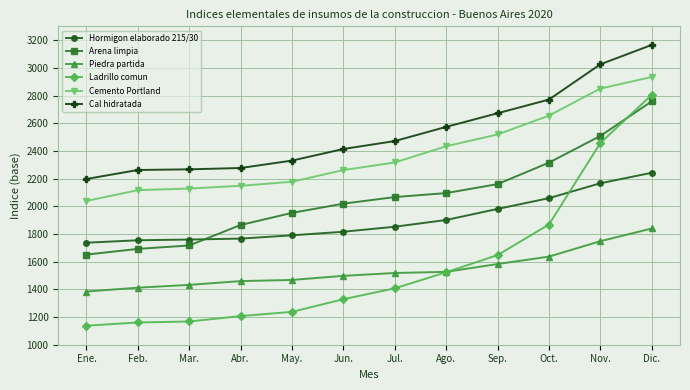

What is the total value across all series at Sep.?

12562.4